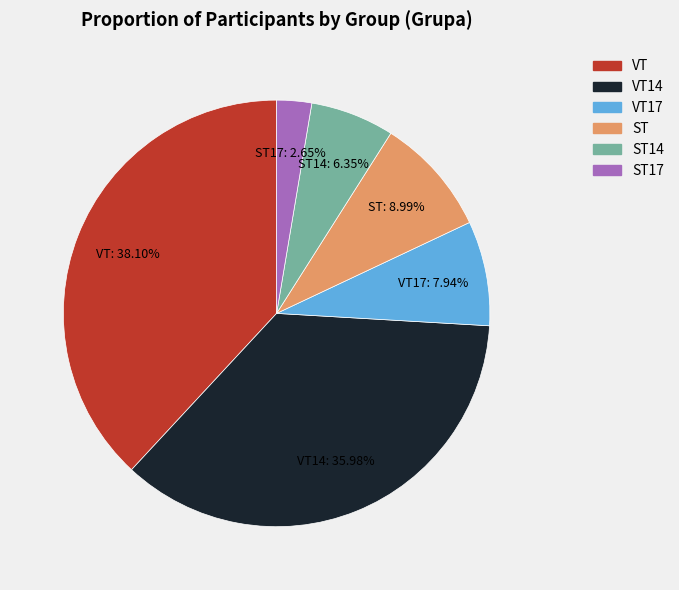

To the nearest percent, what percentage of the pie is VT?

38%